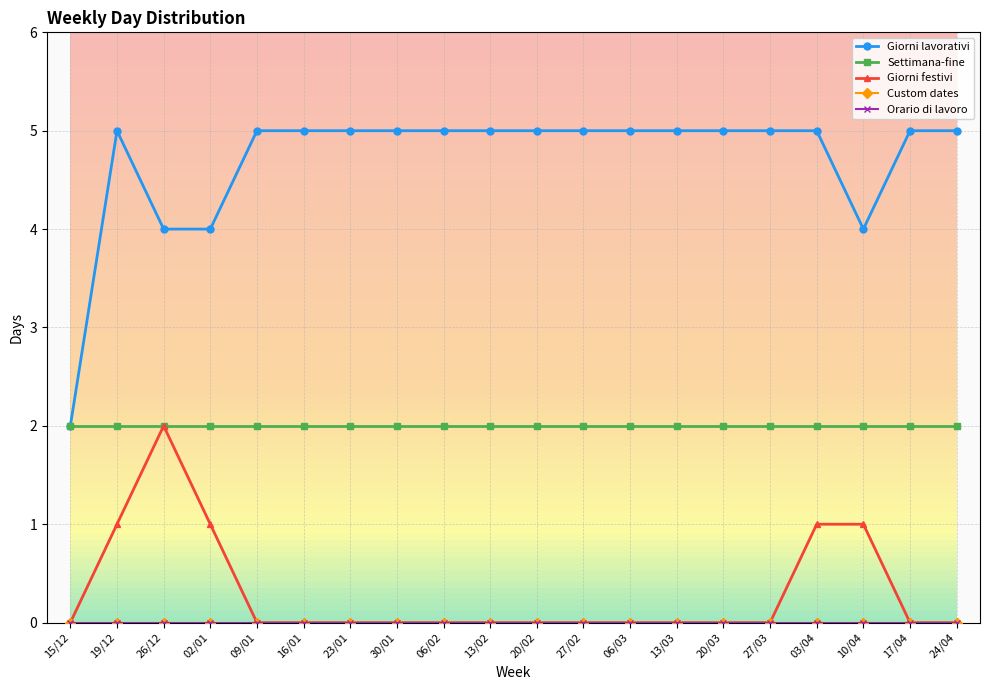

Is this an area chart (filled region under the line)?

No